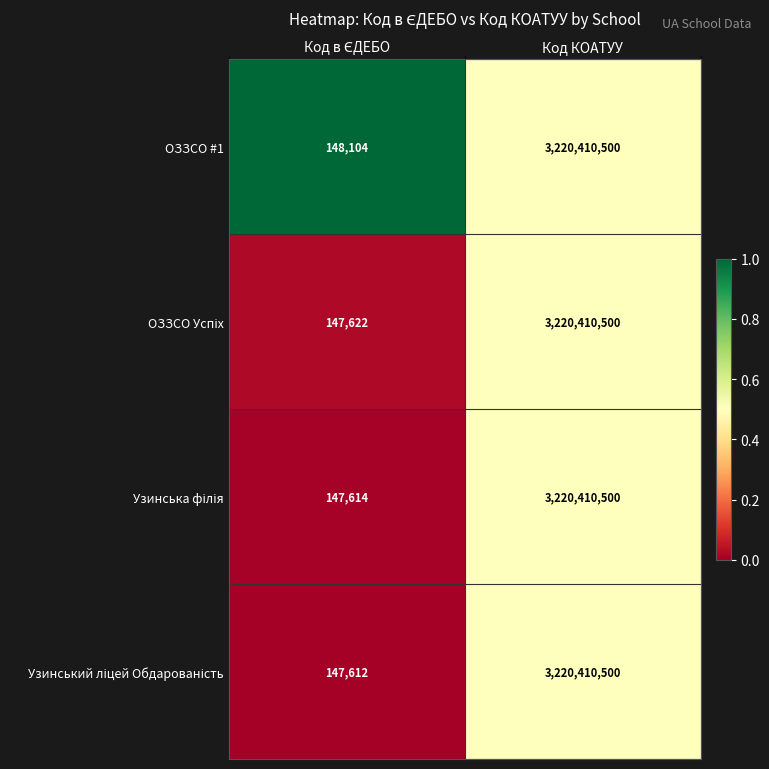

What is the minimum value shown in the chart?

147612